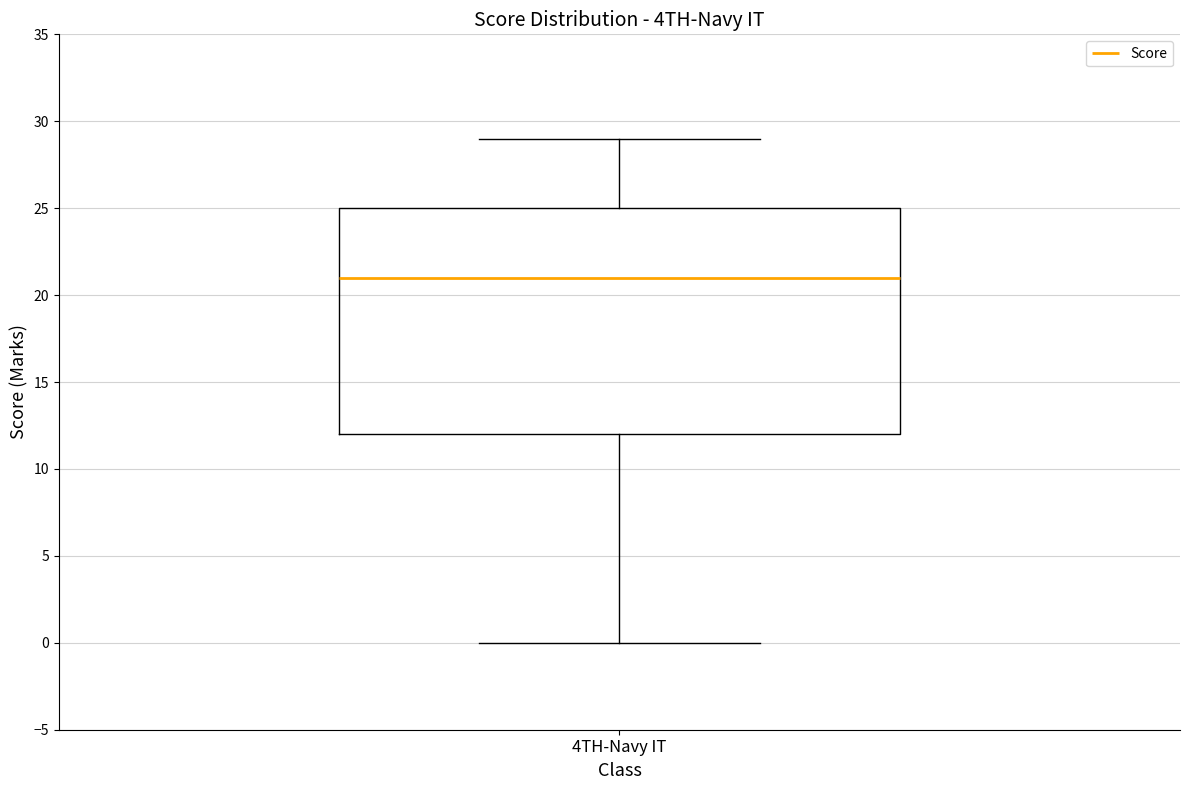

Transcribe this box plot: give where the median line is, the range the box spans, and where the two whiskers end, as read against the y-axis. The values are not printed on the chart, so give them approximately, as read against the axis.

median 21, box 12 to 25, whiskers 0 to 29